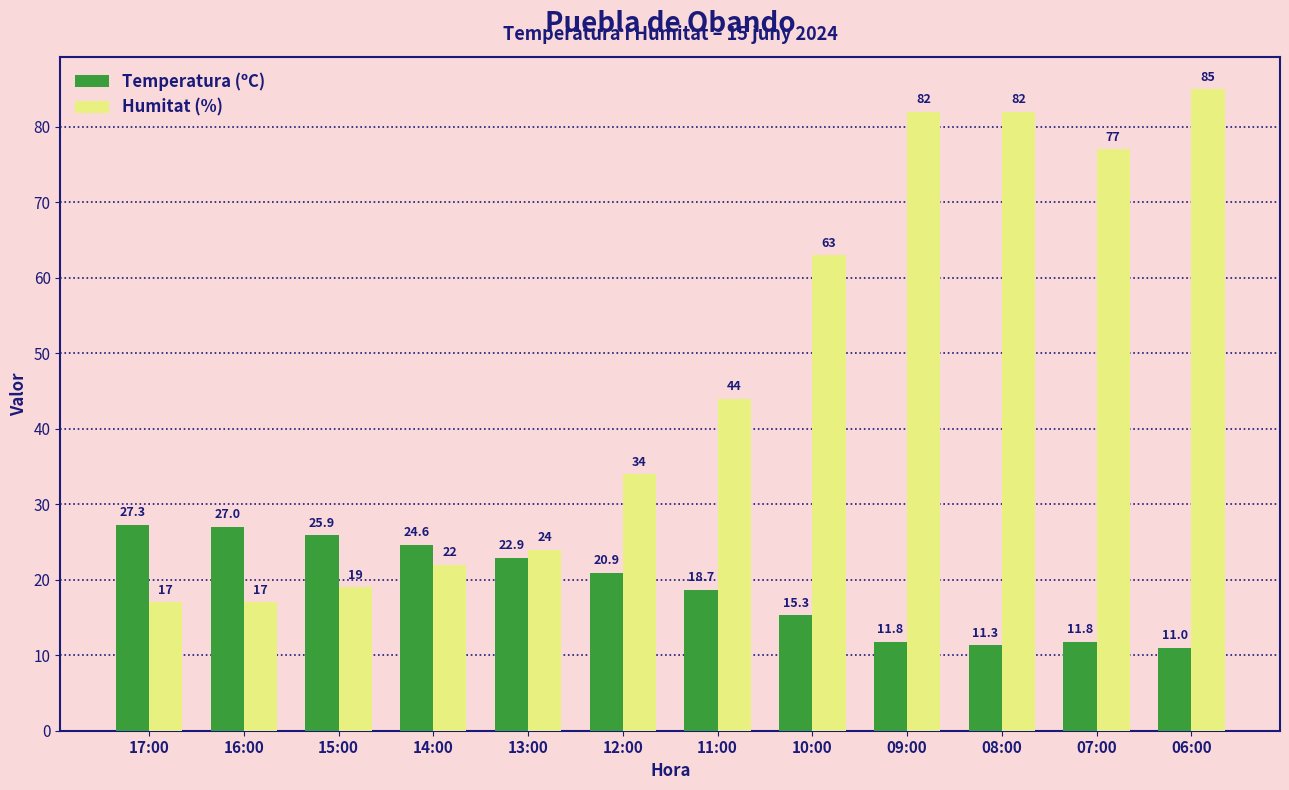

What is the value of the Humitat (%) bar at the 8th from the left?

63.0